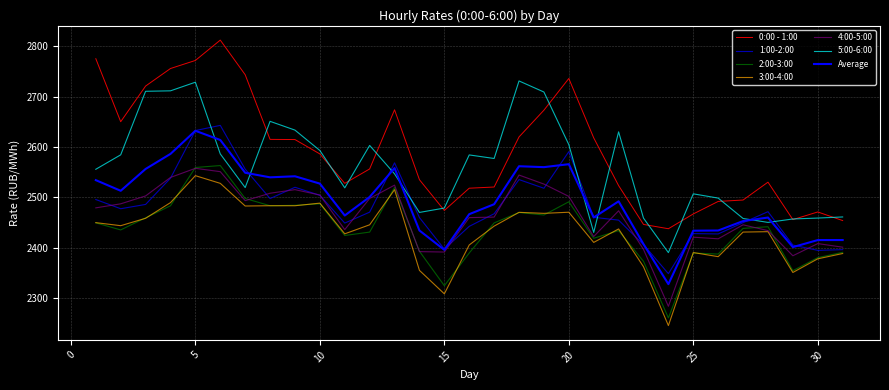

Reading left to right, list all the values displayed in this chart.

0:00 - 1:00: 1=2775.7	2=2650.5	3=2721.4	4=2756.2	5=2772.2	6=2812.7	7=2743.9	8=2615.4	9=2615.1	10=2586.5	11=2528.1	12=2556.7	13=2674.2	14=2535.3	15=2474.3	16=2518.4	17=2520.8	18=2620.3	19=2673.4	20=2736.4	21=2618.5	22=2523.6	23=2446.5	24=2437.9	25=2467.3	26=2492.2	27=2495.0	28=2530.5	29=2456.1	30=2471.3	31=2454.2
1:00-2:00: 1=2496.0	2=2477.7	3=2486.2	4=2538.3	5=2633.0	6=2643.3	7=2556.3	8=2497.9	9=2520.3	10=2504.3	11=2449.2	12=2470.9	13=2568.8	14=2460.1	15=2397.5	16=2442.6	17=2467.7	18=2535.6	19=2518.3	20=2591.1	21=2460.6	22=2455.0	23=2406.4	24=2348.7	25=2428.3	26=2427.6	27=2450.0	28=2471.8	29=2405.5	30=2395.0	31=2396.4
2:00-3:00: 1=2449.6	2=2435.6	3=2459.6	4=2483.6	5=2559.6	6=2563.4	7=2498.0	8=2483.6	9=2484.5	10=2487.5	11=2424.6	12=2431.3	13=2520.1	14=2393.2	15=2324.8	16=2389.8	17=2449.5	18=2470.2	19=2465.2	20=2491.5	21=2418.9	22=2434.2	23=2373.1	24=2260.7	25=2389.7	26=2387.6	27=2438.6	28=2441.9	29=2354.6	30=2380.5	31=2391.0
3:00-4:00: 1=2450.0	2=2444.0	3=2458.7	4=2489.8	5=2543.4	6=2528.1	7=2483.1	8=2483.7	9=2483.6	10=2488.8	11=2427.8	12=2445.8	13=2515.5	14=2355.2	15=2308.6	16=2405.7	17=2443.1	18=2470.5	19=2468.5	20=2470.7	21=2410.8	22=2437.5	23=2362.4	24=2245.5	25=2390.6	26=2382.5	27=2431.3	28=2432.1	29=2351.1	30=2378.2	31=2388.7
4:00-5:00: 1=2479.4	2=2487.4	3=2503.1	4=2539.8	5=2558.0	6=2551.3	7=2493.7	8=2508.5	9=2515.6	10=2504.9	11=2436.2	12=2498.1	13=2524.5	14=2392.5	15=2391.6	16=2460.0	17=2461.0	18=2544.6	19=2526.7	20=2502.2	21=2422.4	22=2473.6	23=2396.8	24=2283.8	25=2421.2	26=2417.9	27=2445.7	28=2434.2	29=2384.3	30=2408.4	31=2401.3
5:00-6:00: 1=2556.1	2=2584.7	3=2711.0	4=2711.9	5=2729.0	6=2586.5	7=2519.7	8=2651.3	9=2633.9	10=2593.4	11=2519.1	12=2603.4	13=2546.9	14=2470.3	15=2479.0	16=2584.6	17=2577.5	18=2731.5	19=2709.5	20=2605.0	21=2430.6	22=2630.4	23=2459.0	24=2390.5	25=2507.3	26=2498.8	27=2458.3	28=2450.5	29=2457.3	30=2459.1	31=2461.3